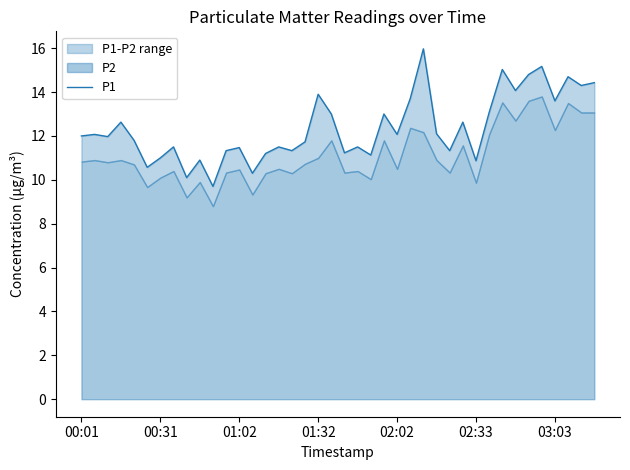

At which category does the chart reach its peak across all series?

26